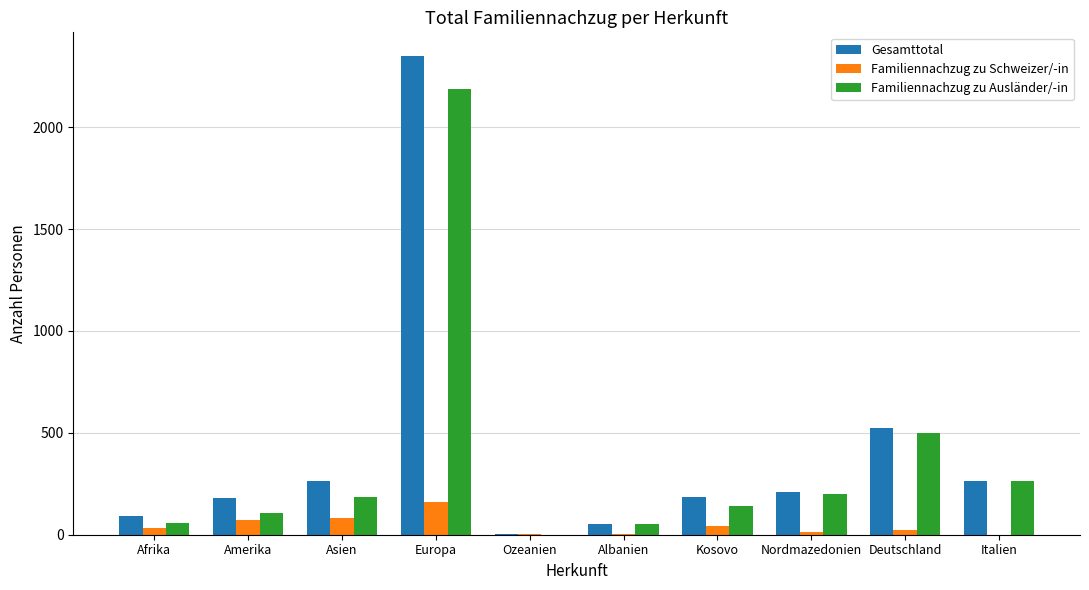

True or false: Gesamttotal has a value of 94 at Afrika.

True